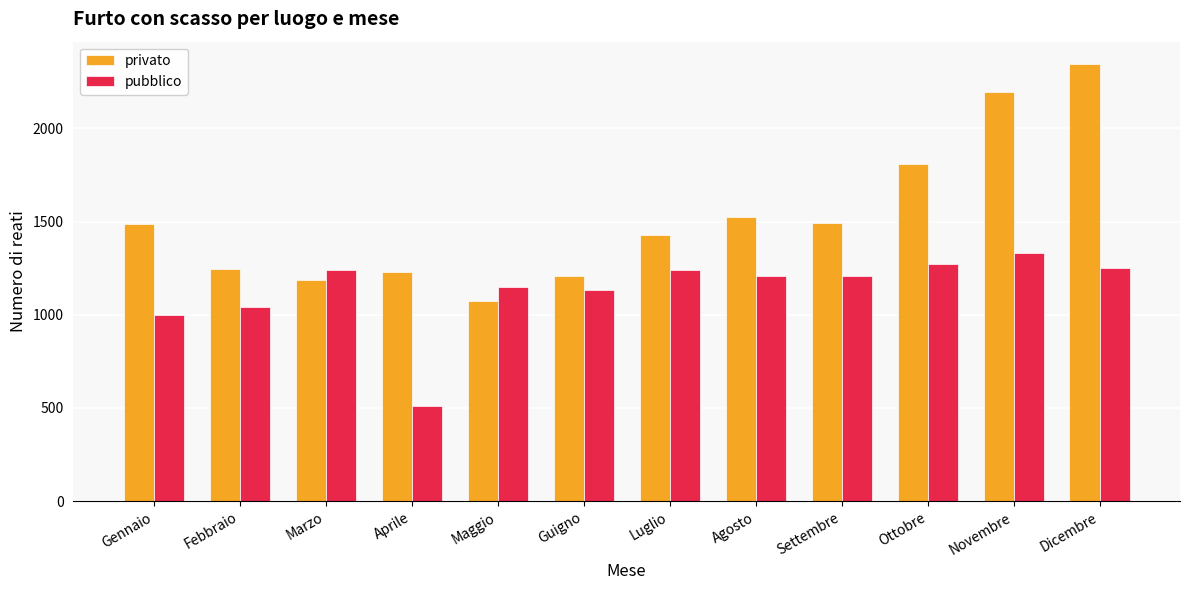

Rank the series by their average value, from highest to lowest.

privato, pubblico